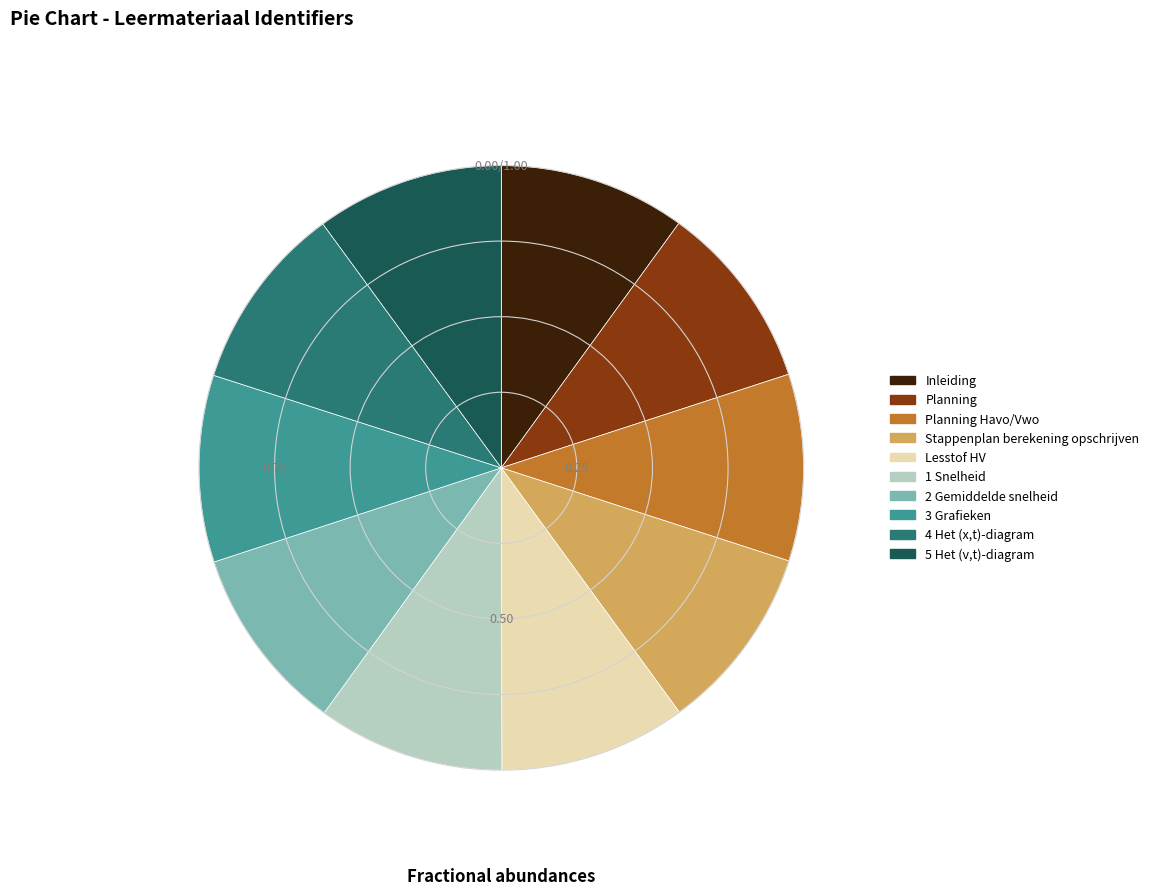

Do 1 Snelheid and 4 Het (x,t)-diagram together represent more than half of the pie?

No